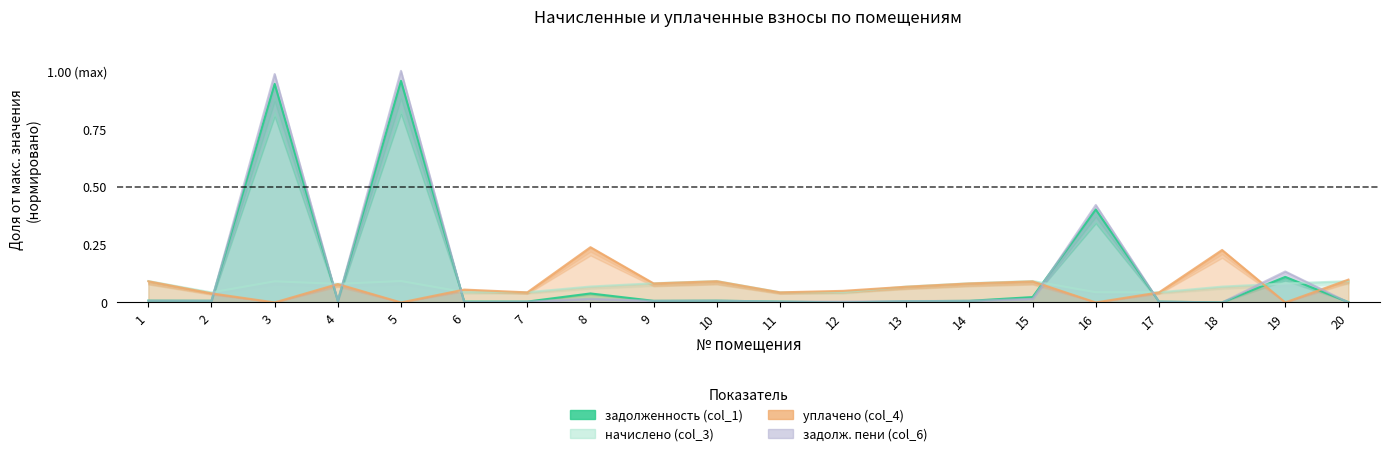

What is the difference between the highest and lowest values at 1?

0.1